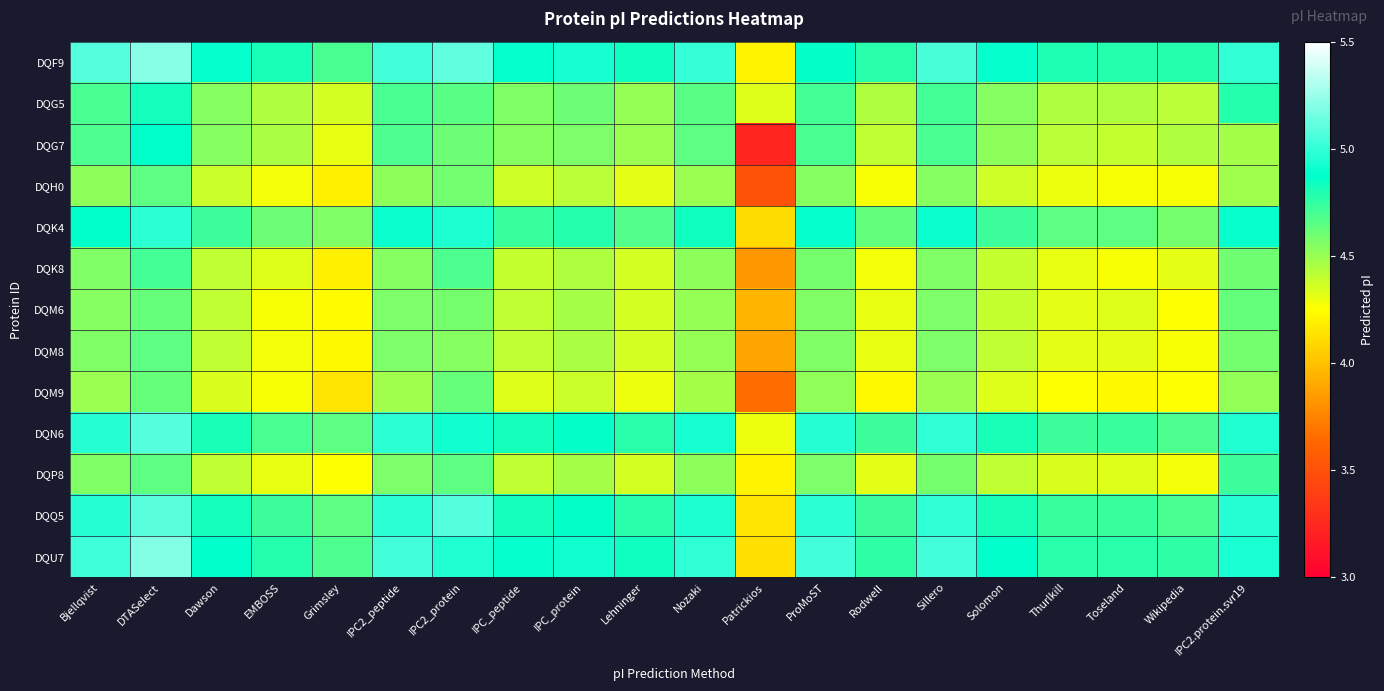

Reading left to right, transcribe all the data shown in this chart.

DQF9: Bjellqvist=5.1	DTASelect=5.2	Dawson=4.9	EMBOSS=4.8	Grimsley=4.7	IPC2_peptide=5.0	IPC2_protein=5.1	IPC_peptide=4.9	IPC_protein=4.9	Lehninger=4.8	Nozaki=5.0	Patrickios=4.2	ProMoST=4.9	Rodwell=4.8	Sillero=5.1	Solomon=4.9	Thurlkill=4.8	Toseland=4.8	Wikipedia=4.8	IPC2.protein.svr19=5.0
DQG5: Bjellqvist=4.7	DTASelect=4.8	Dawson=4.5	EMBOSS=4.4	Grimsley=4.4	IPC2_peptide=4.7	IPC2_protein=4.7	IPC_peptide=4.6	IPC_protein=4.6	Lehninger=4.5	Nozaki=4.7	Patrickios=4.3	ProMoST=4.7	Rodwell=4.4	Sillero=4.7	Solomon=4.5	Thurlkill=4.4	Toseland=4.4	Wikipedia=4.4	IPC2.protein.svr19=4.8
DQG7: Bjellqvist=4.7	DTASelect=4.9	Dawson=4.5	EMBOSS=4.5	Grimsley=4.3	IPC2_peptide=4.7	IPC2_protein=4.6	IPC_peptide=4.5	IPC_protein=4.6	Lehninger=4.5	Nozaki=4.6	Patrickios=3.2	ProMoST=4.7	Rodwell=4.4	Sillero=4.7	Solomon=4.5	Thurlkill=4.4	Toseland=4.4	Wikipedia=4.4	IPC2.protein.svr19=4.5
DQH0: Bjellqvist=4.5	DTASelect=4.6	Dawson=4.4	EMBOSS=4.3	Grimsley=4.2	IPC2_peptide=4.5	IPC2_protein=4.6	IPC_peptide=4.4	IPC_protein=4.4	Lehninger=4.3	Nozaki=4.5	Patrickios=3.5	ProMoST=4.5	Rodwell=4.3	Sillero=4.5	Solomon=4.4	Thurlkill=4.3	Toseland=4.3	Wikipedia=4.3	IPC2.protein.svr19=4.5
DQK4: Bjellqvist=4.9	DTASelect=5.0	Dawson=4.7	EMBOSS=4.6	Grimsley=4.6	IPC2_peptide=4.9	IPC2_protein=4.9	IPC_peptide=4.7	IPC_protein=4.8	Lehninger=4.7	Nozaki=4.8	Patrickios=4.1	ProMoST=4.9	Rodwell=4.6	Sillero=4.9	Solomon=4.7	Thurlkill=4.6	Toseland=4.6	Wikipedia=4.6	IPC2.protein.svr19=4.9
DQK8: Bjellqvist=4.6	DTASelect=4.7	Dawson=4.4	EMBOSS=4.3	Grimsley=4.2	IPC2_peptide=4.5	IPC2_protein=4.7	IPC_peptide=4.4	IPC_protein=4.4	Lehninger=4.4	Nozaki=4.5	Patrickios=3.8	ProMoST=4.6	Rodwell=4.3	Sillero=4.6	Solomon=4.4	Thurlkill=4.3	Toseland=4.3	Wikipedia=4.3	IPC2.protein.svr19=4.6
DQM6: Bjellqvist=4.5	DTASelect=4.6	Dawson=4.4	EMBOSS=4.3	Grimsley=4.2	IPC2_peptide=4.6	IPC2_protein=4.6	IPC_peptide=4.4	IPC_protein=4.5	Lehninger=4.4	Nozaki=4.5	Patrickios=3.9	ProMoST=4.6	Rodwell=4.3	Sillero=4.6	Solomon=4.4	Thurlkill=4.3	Toseland=4.3	Wikipedia=4.3	IPC2.protein.svr19=4.6
DQM8: Bjellqvist=4.6	DTASelect=4.6	Dawson=4.4	EMBOSS=4.3	Grimsley=4.2	IPC2_peptide=4.6	IPC2_protein=4.5	IPC_peptide=4.4	IPC_protein=4.5	Lehninger=4.4	Nozaki=4.5	Patrickios=3.9	ProMoST=4.6	Rodwell=4.3	Sillero=4.6	Solomon=4.4	Thurlkill=4.3	Toseland=4.3	Wikipedia=4.3	IPC2.protein.svr19=4.6
DQM9: Bjellqvist=4.5	DTASelect=4.6	Dawson=4.3	EMBOSS=4.3	Grimsley=4.1	IPC2_peptide=4.5	IPC2_protein=4.6	IPC_peptide=4.3	IPC_protein=4.4	Lehninger=4.3	Nozaki=4.5	Patrickios=3.7	ProMoST=4.5	Rodwell=4.2	Sillero=4.5	Solomon=4.3	Thurlkill=4.3	Toseland=4.2	Wikipedia=4.3	IPC2.protein.svr19=4.5
DQN6: Bjellqvist=5.0	DTASelect=5.1	Dawson=4.8	EMBOSS=4.7	Grimsley=4.6	IPC2_peptide=5.0	IPC2_protein=4.9	IPC_peptide=4.8	IPC_protein=4.9	Lehninger=4.8	Nozaki=4.9	Patrickios=4.3	ProMoST=5.0	Rodwell=4.7	Sillero=5.0	Solomon=4.8	Thurlkill=4.7	Toseland=4.7	Wikipedia=4.7	IPC2.protein.svr19=5.0
DQP8: Bjellqvist=4.6	DTASelect=4.6	Dawson=4.4	EMBOSS=4.3	Grimsley=4.3	IPC2_peptide=4.6	IPC2_protein=4.6	IPC_peptide=4.4	IPC_protein=4.5	Lehninger=4.4	Nozaki=4.5	Patrickios=4.2	ProMoST=4.6	Rodwell=4.3	Sillero=4.6	Solomon=4.4	Thurlkill=4.3	Toseland=4.3	Wikipedia=4.3	IPC2.protein.svr19=4.7
DQQ5: Bjellqvist=5.0	DTASelect=5.1	Dawson=4.8	EMBOSS=4.7	Grimsley=4.6	IPC2_peptide=5.0	IPC2_protein=5.1	IPC_peptide=4.8	IPC_protein=4.9	Lehninger=4.8	Nozaki=4.9	Patrickios=4.1	ProMoST=5.0	Rodwell=4.7	Sillero=5.0	Solomon=4.8	Thurlkill=4.7	Toseland=4.7	Wikipedia=4.7	IPC2.protein.svr19=5.0
DQU7: Bjellqvist=5.0	DTASelect=5.2	Dawson=4.9	EMBOSS=4.8	Grimsley=4.7	IPC2_peptide=5.0	IPC2_protein=5.0	IPC_peptide=4.9	IPC_protein=4.9	Lehninger=4.8	Nozaki=5.0	Patrickios=4.1	ProMoST=5.0	Rodwell=4.8	Sillero=5.0	Solomon=4.9	Thurlkill=4.8	Toseland=4.8	Wikipedia=4.8	IPC2.protein.svr19=4.9